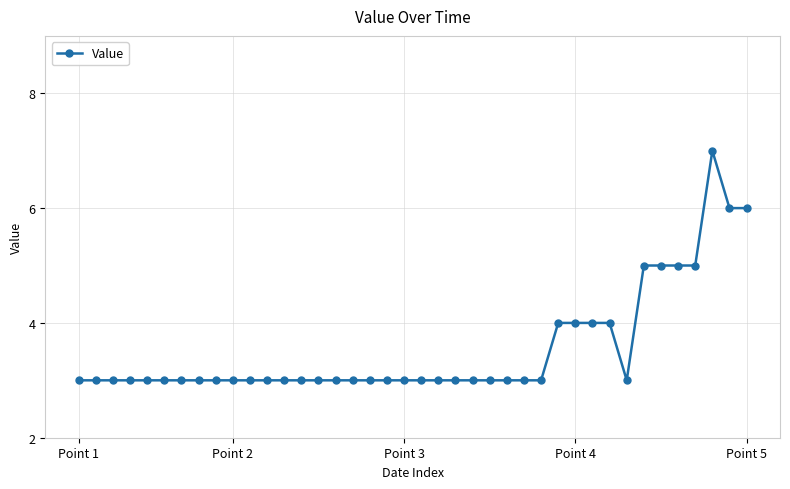

What is the maximum value shown in the chart?

7